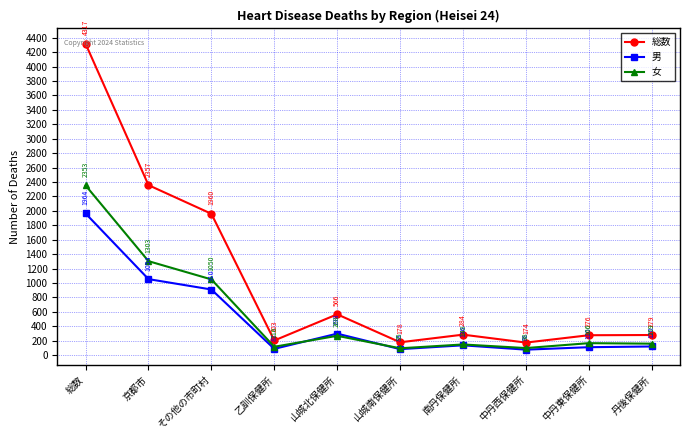

What is the sum of all 女 values?

5756